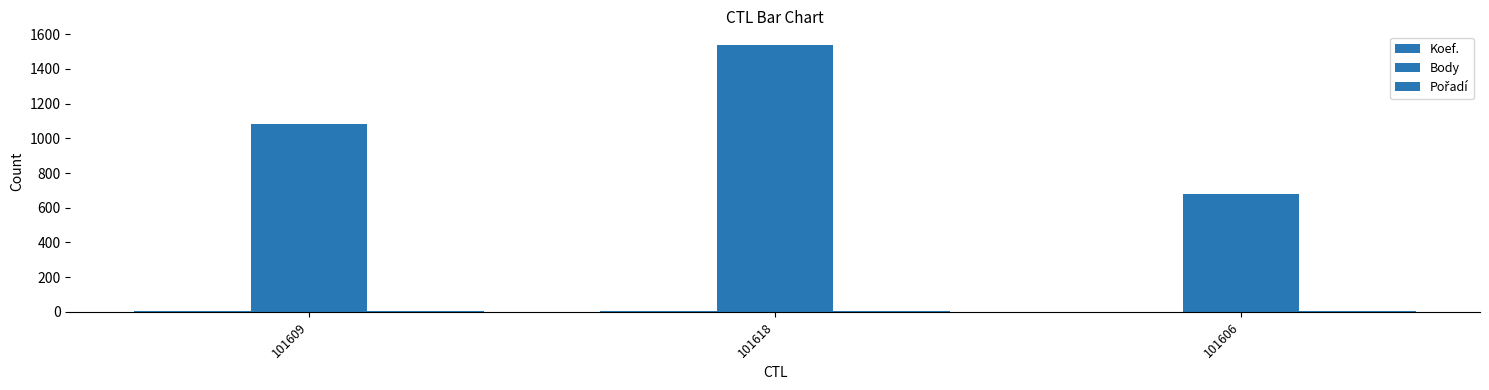

Which category has the lowest value in the Koef. series?

101606